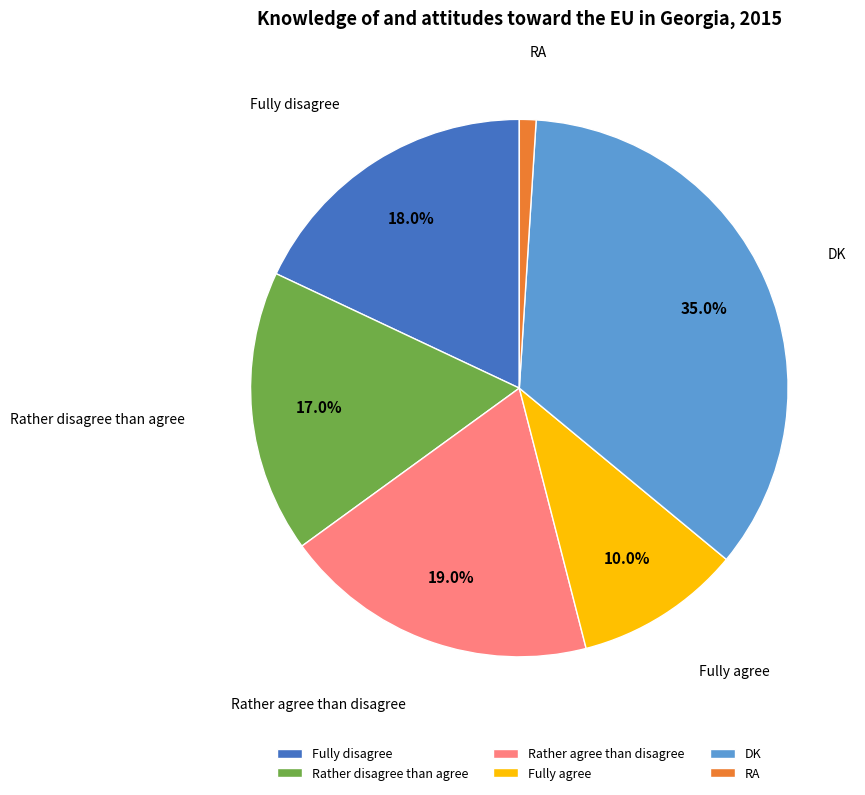

Count the number of slices in the pie.

6